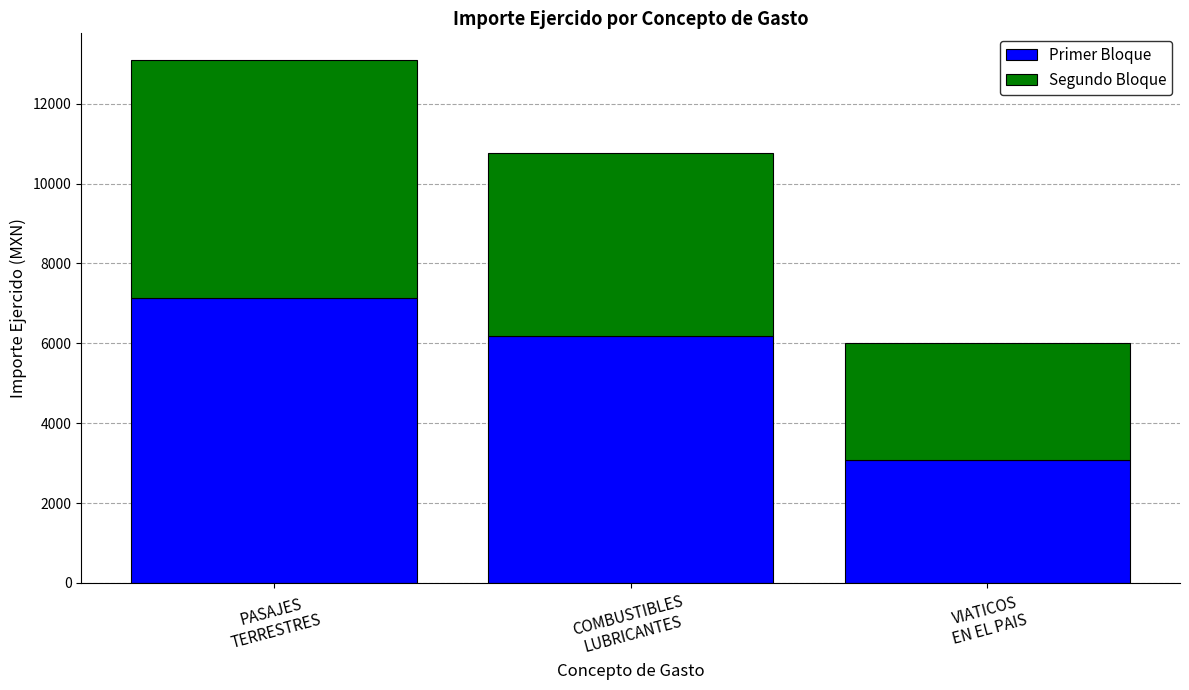

Reading left to right, transcribe the values for Primer Bloque.

7148.0	6176.4	3067.6